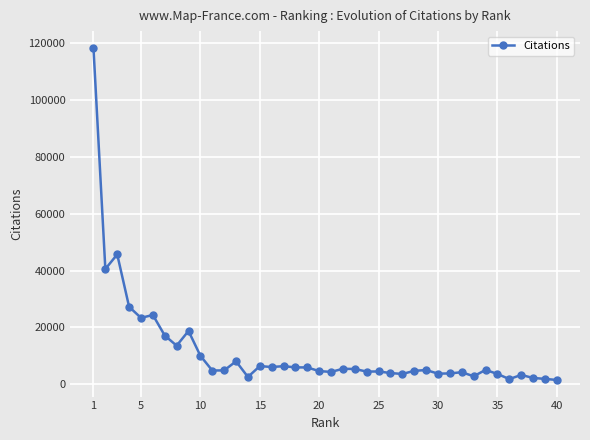

What is the greatest value displayed?

118487